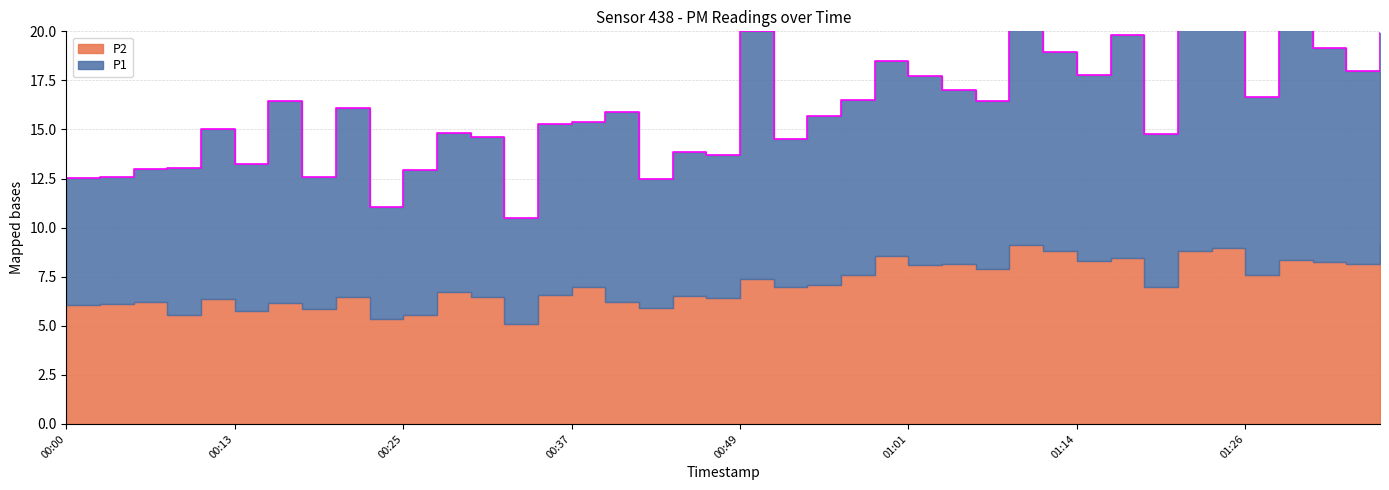

True or false: P2 and P1 cross at least once.

False